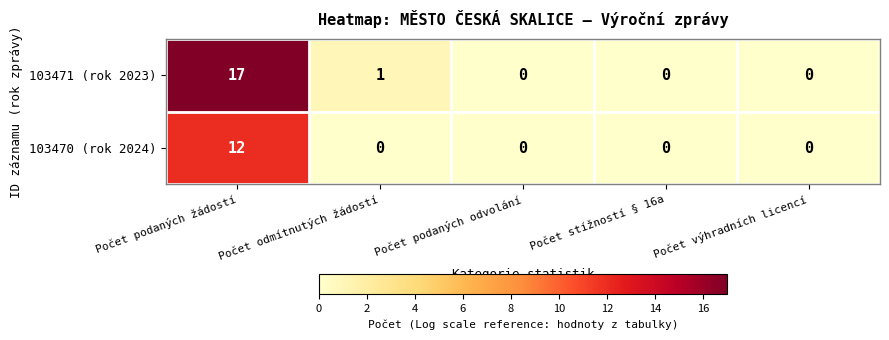

Which series has the largest range (max minus min)?

103471 (rok 2023)